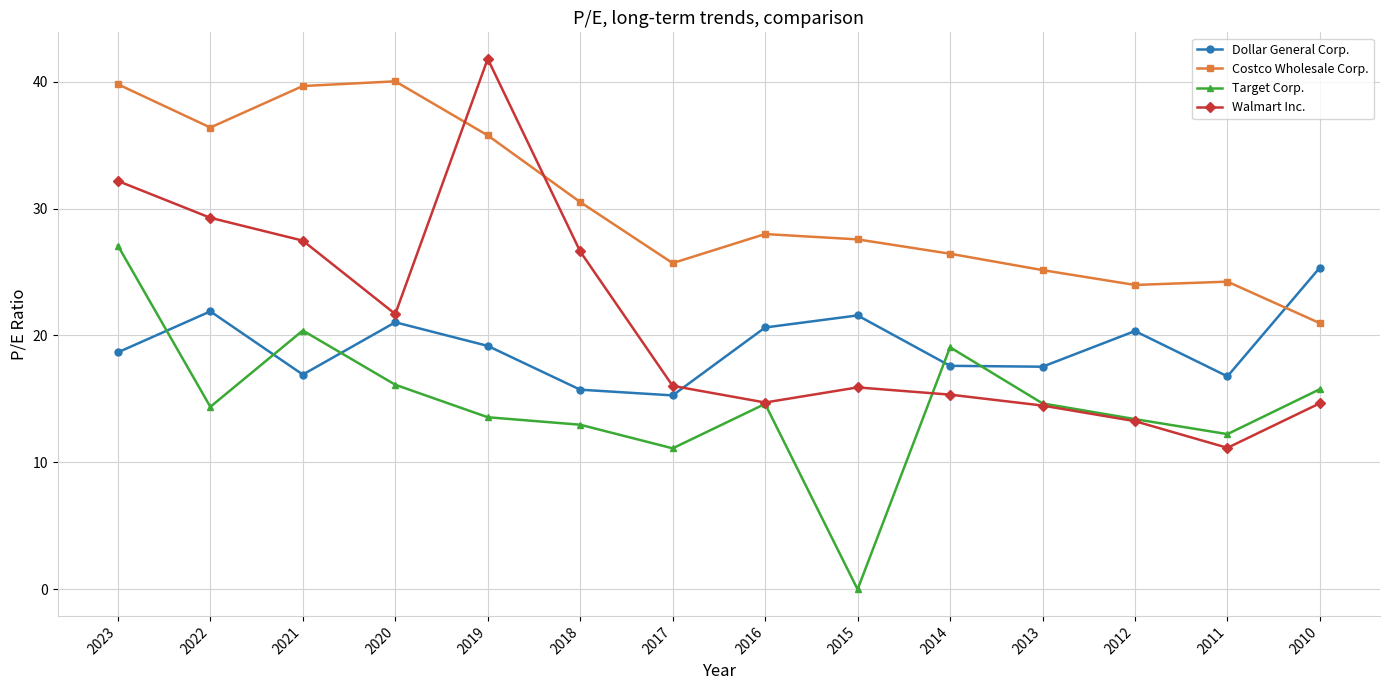

At which label does Target Corp. first exceed 14?

2023